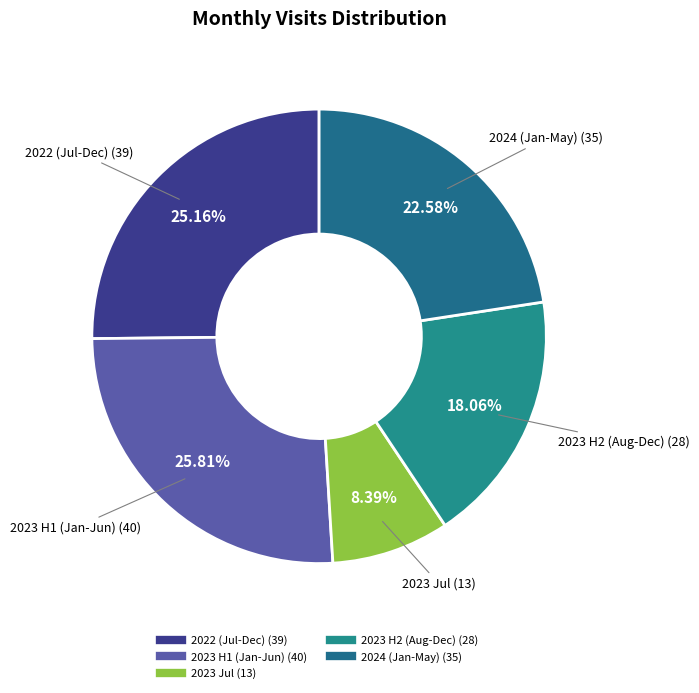

How many segments does this pie chart have?

5